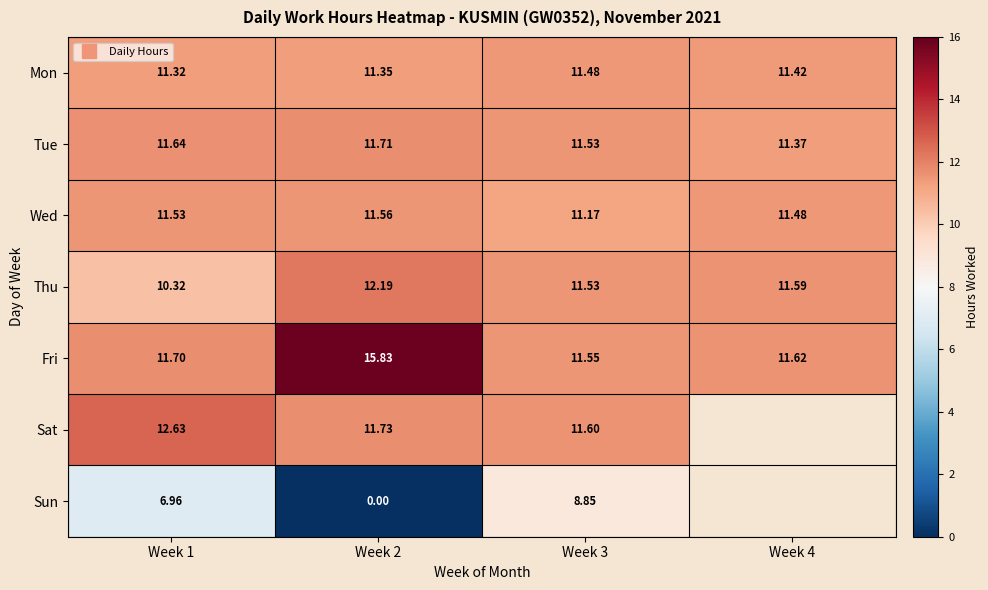

Which series has the largest total across all categories?

Fri